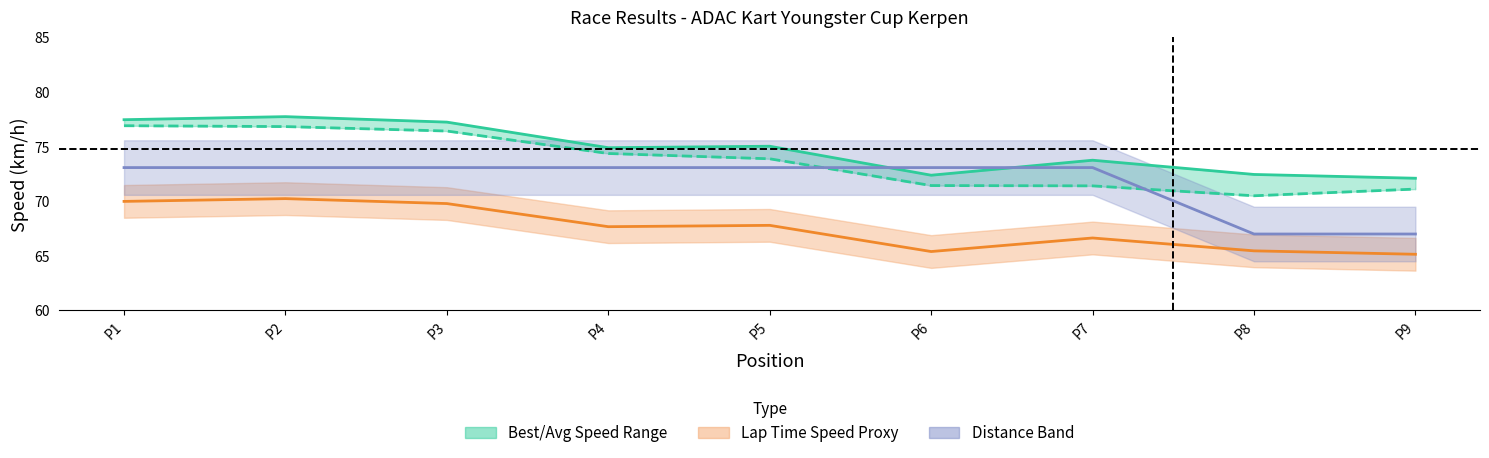

Read the Lap Time (km/h proxy) value at P8.

65.4